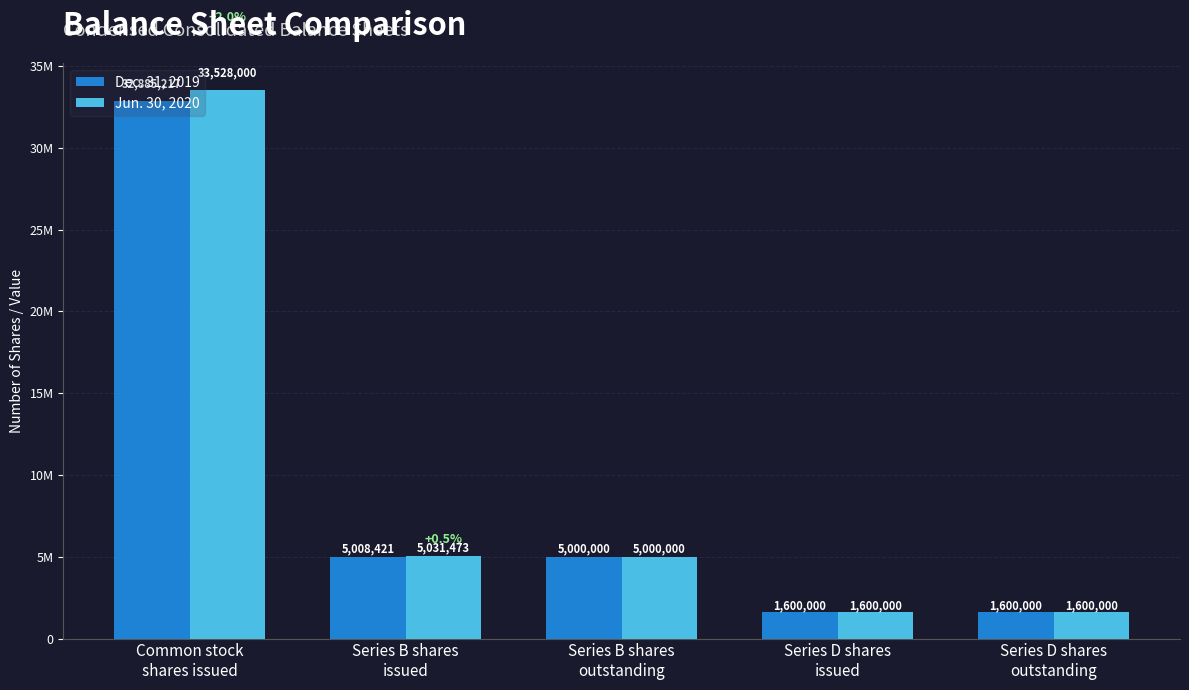

Rank the series by their maximum value, from lowest to highest.

Dec. 31, 2019, Jun. 30, 2020